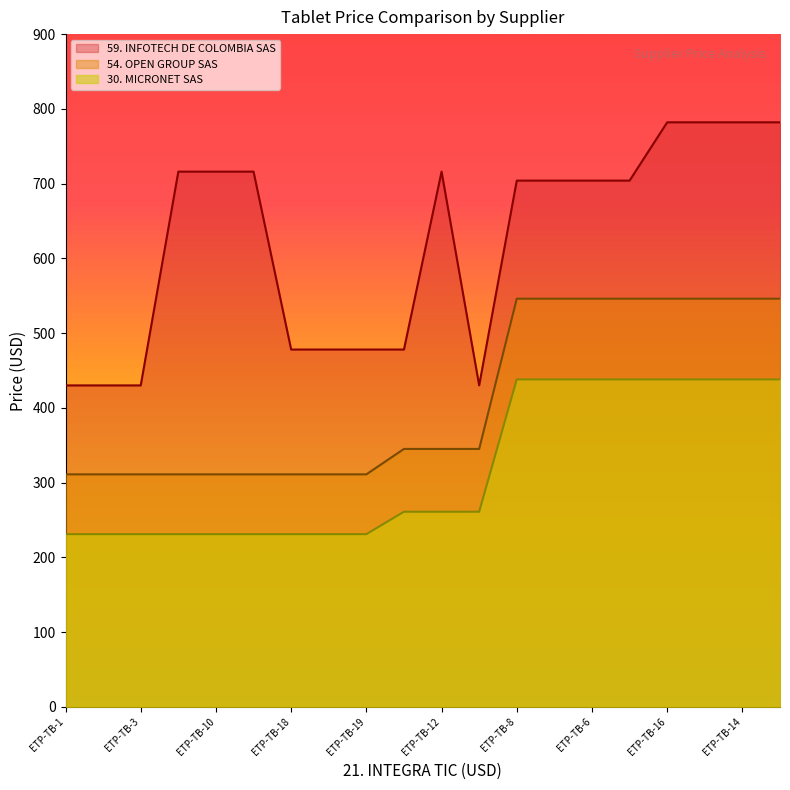

Where is 59. INFOTECH DE COLOMBIA SAS nearest to the value 606?

ETP-TB-5